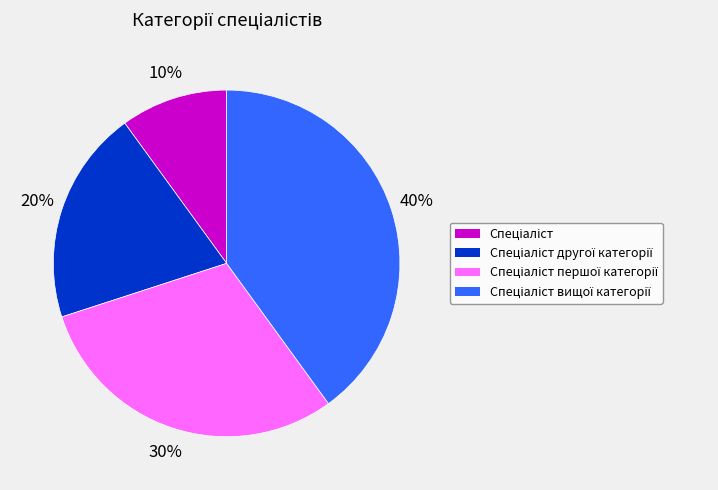

To the nearest percent, what is the average slice percentage?

25%